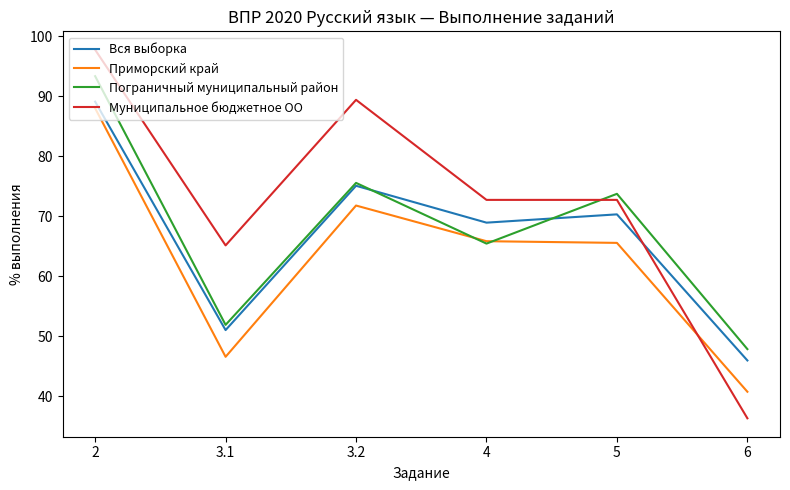

What position from the right is 3.2?

4